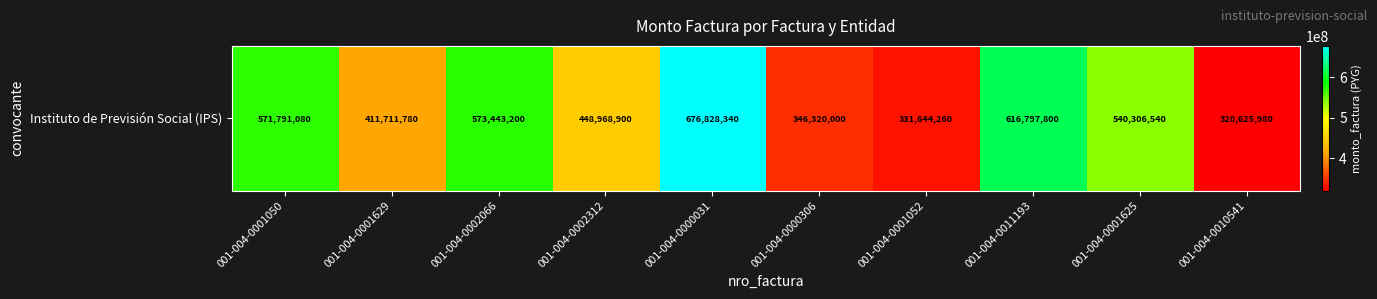

Reading left to right, extract all data points from this chart.

001-004-0001050=571791080	001-004-0001629=411711780	001-004-0002066=573443200	001-004-0002312=448968900	001-004-0000031=676828340	001-004-0000306=346320000	001-004-0001052=331644260	001-004-0011193=616797800	001-004-0001625=540306540	001-004-0010541=320625980